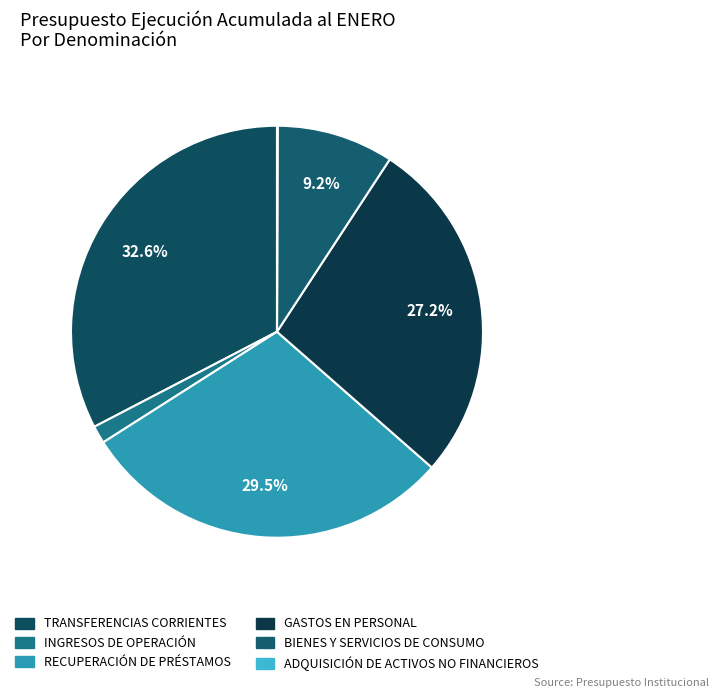

How many slices are in this pie chart?

6